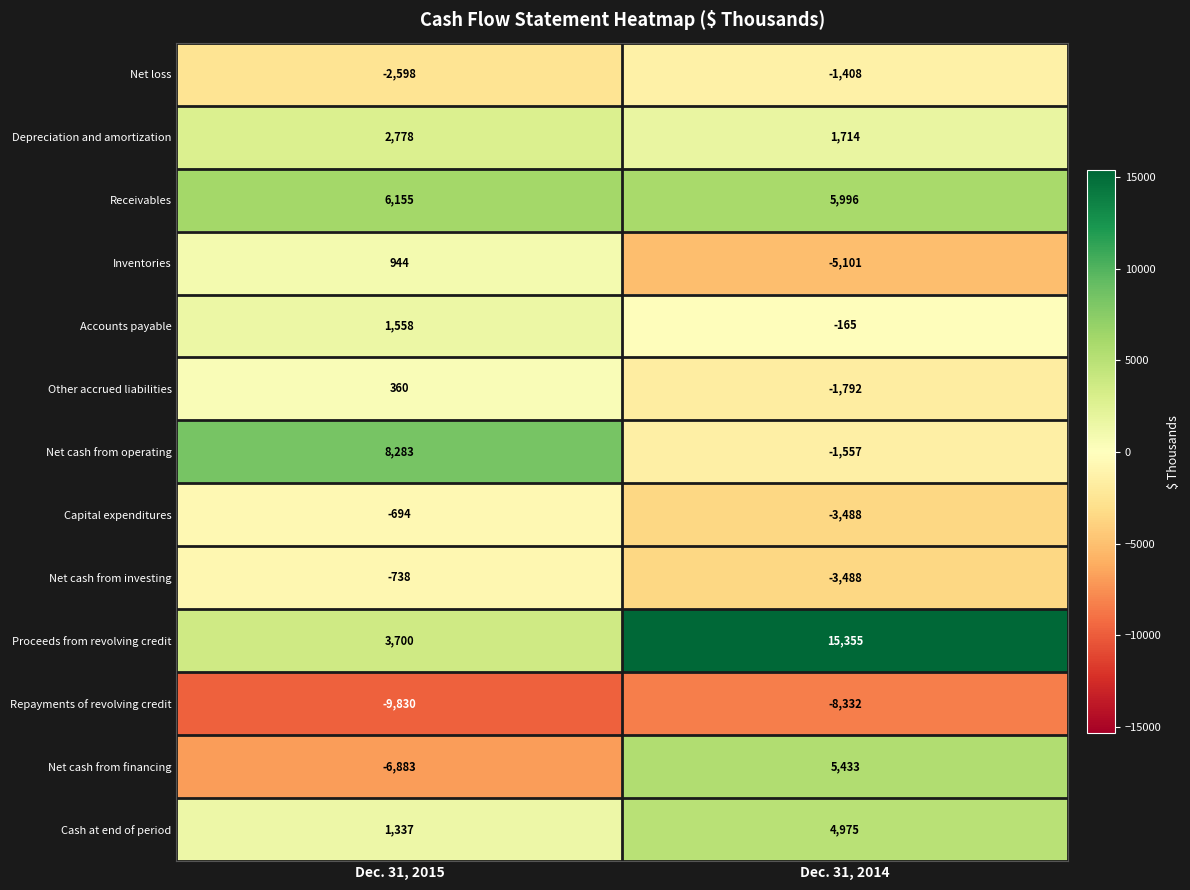

How many values in Other accrued liabilities are below zero?

1